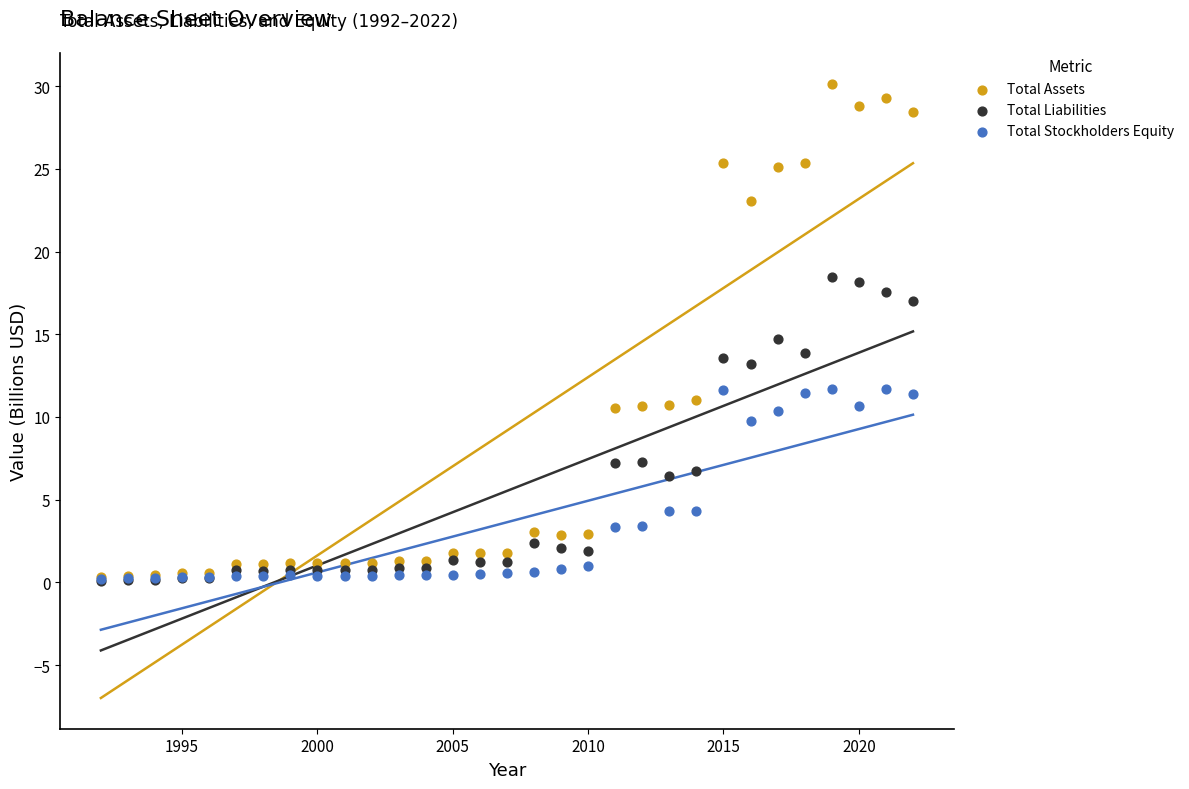

Which series has the widest spread of Y values?

Total Assets